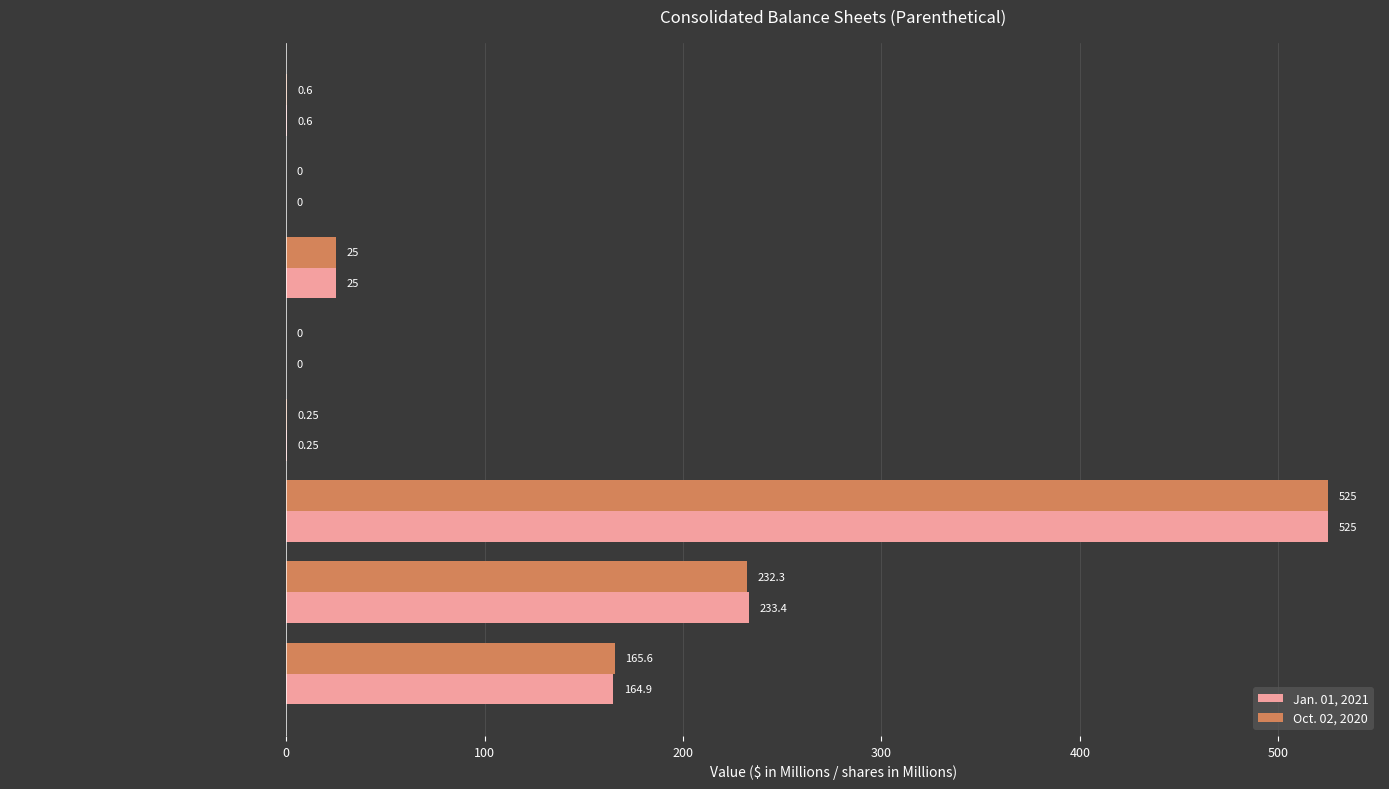

Which series has the largest total across all categories?

Jan. 01, 2021